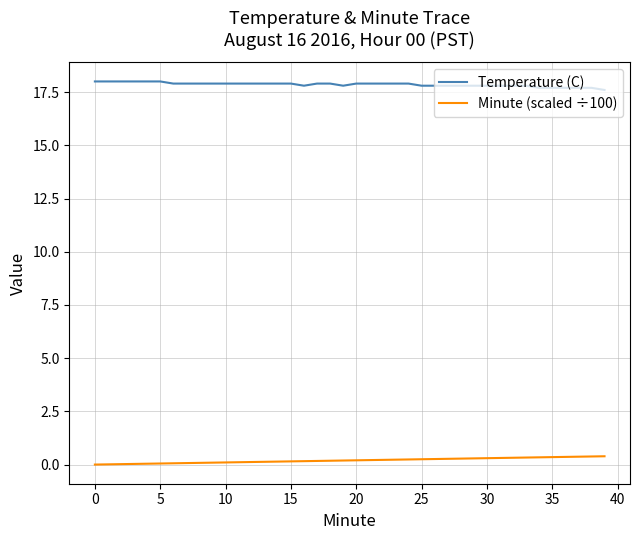

True or false: Temperature (C) and Minute (scaled ÷100) cross at least once.

False